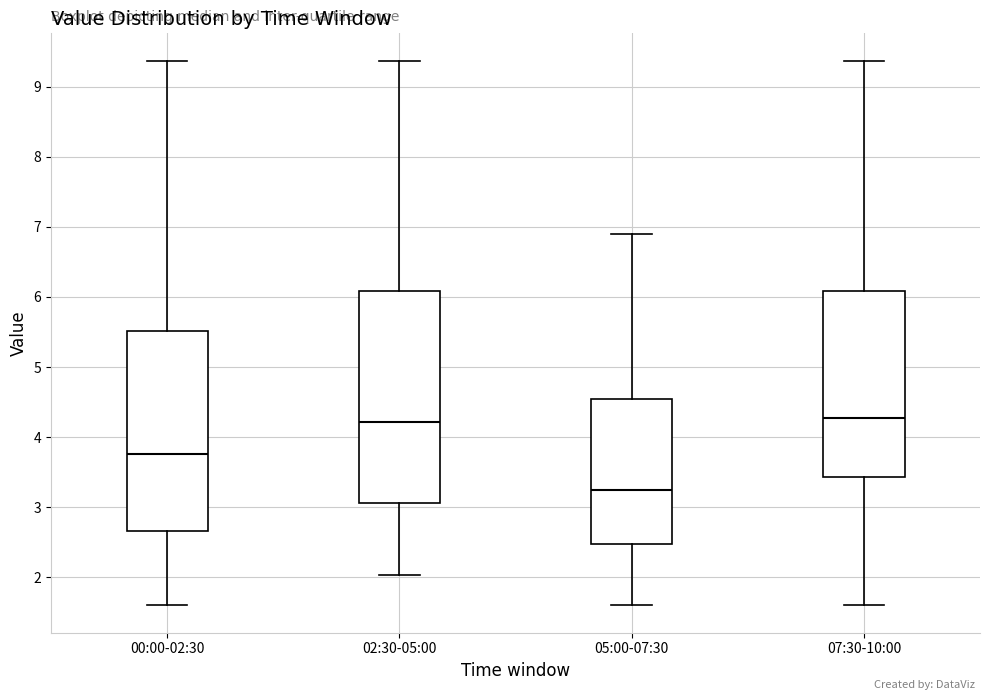

Where is the lower edge of the box for 00:00-02:30 on the y-axis? The values are not printed on the chart, so give them approximately, as read against the axis.

2.7